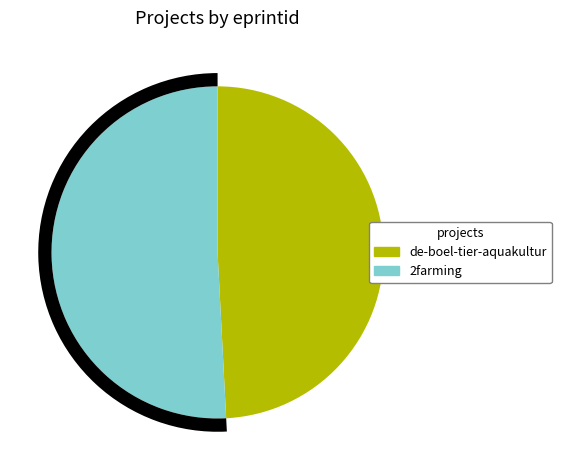

True or false: 2farming accounts for 61% of the total.

False